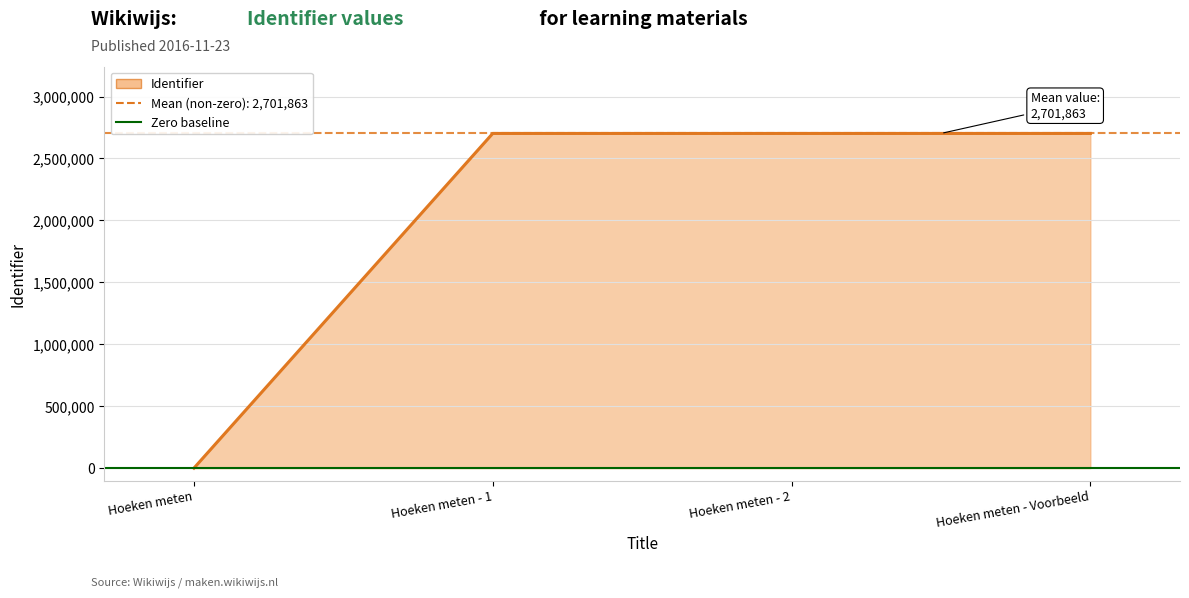

What is the difference between the maximum and minimum values?

2701874